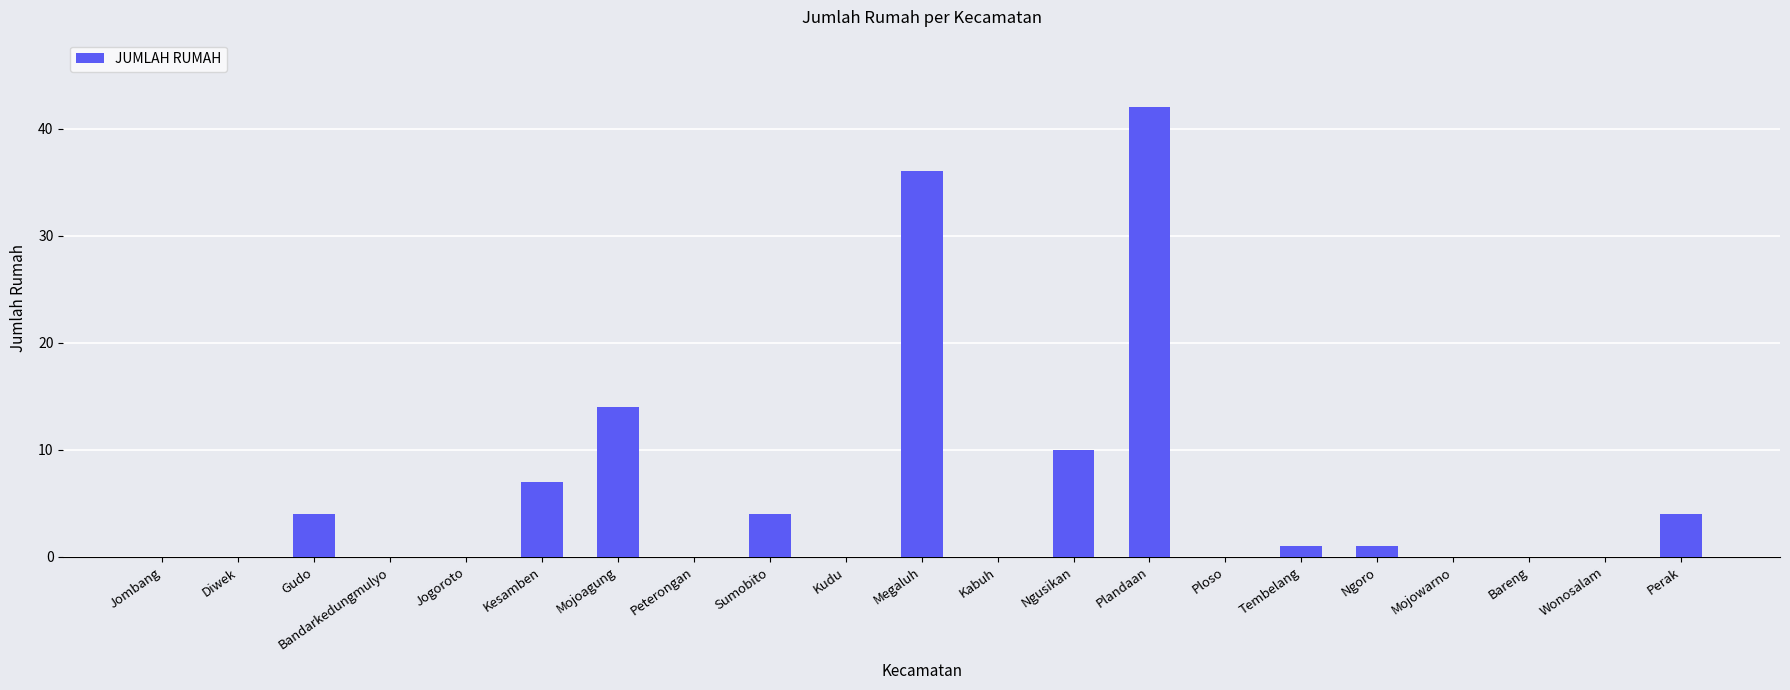

How many categories are shown in the chart?

21